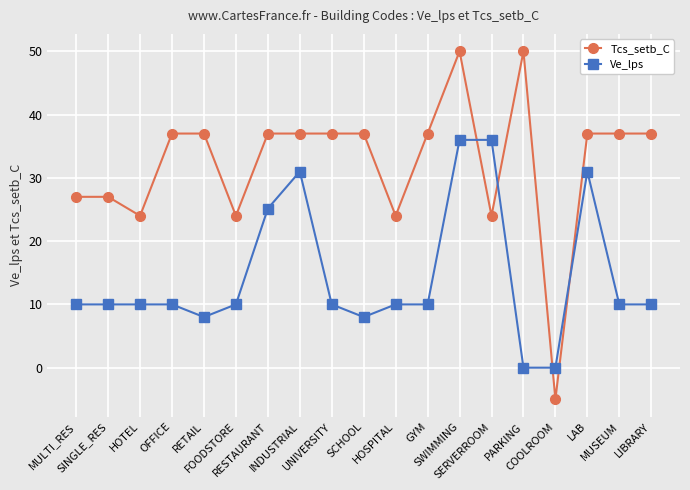

List the series in order of their overall mean, lowest first.

Ve_lps, Tcs_setb_C